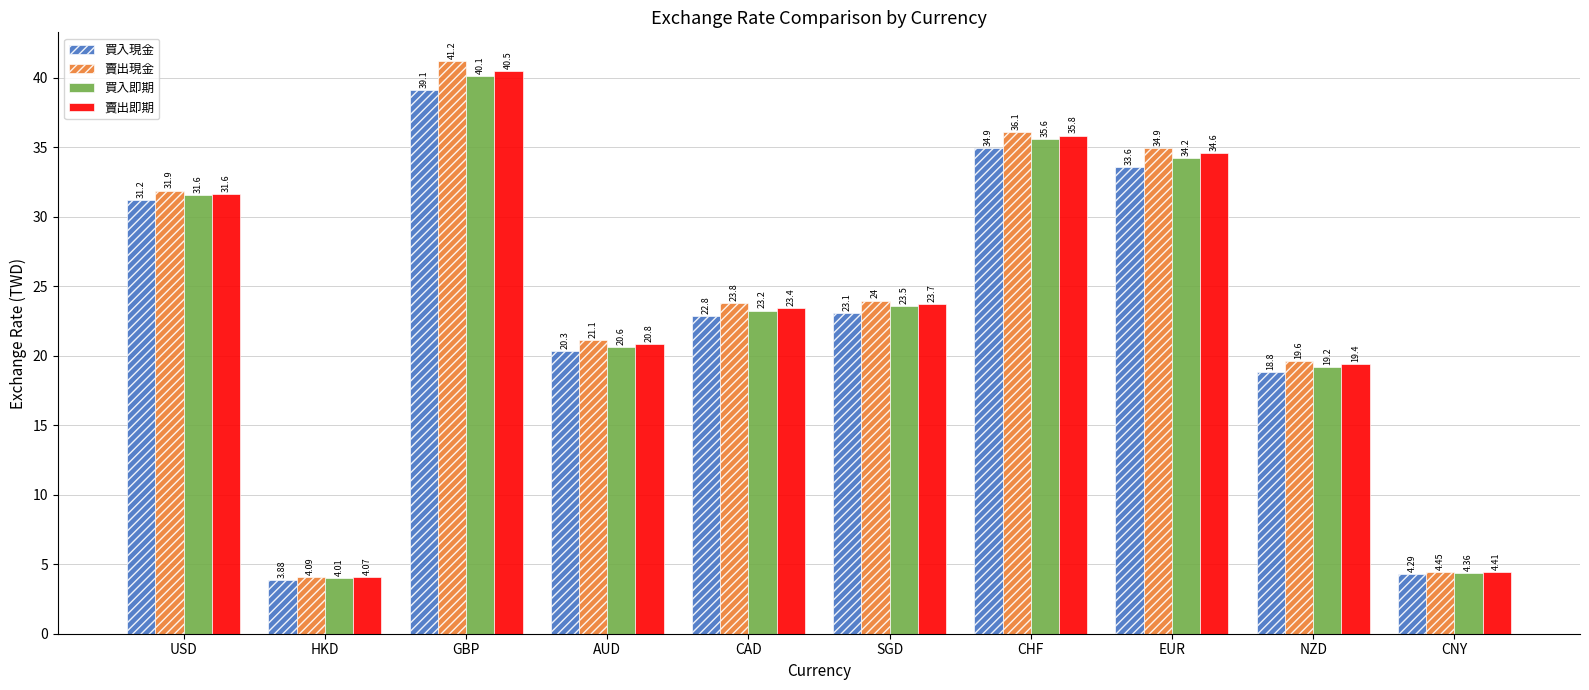

At how many categories does at least one series exceed 14?

8